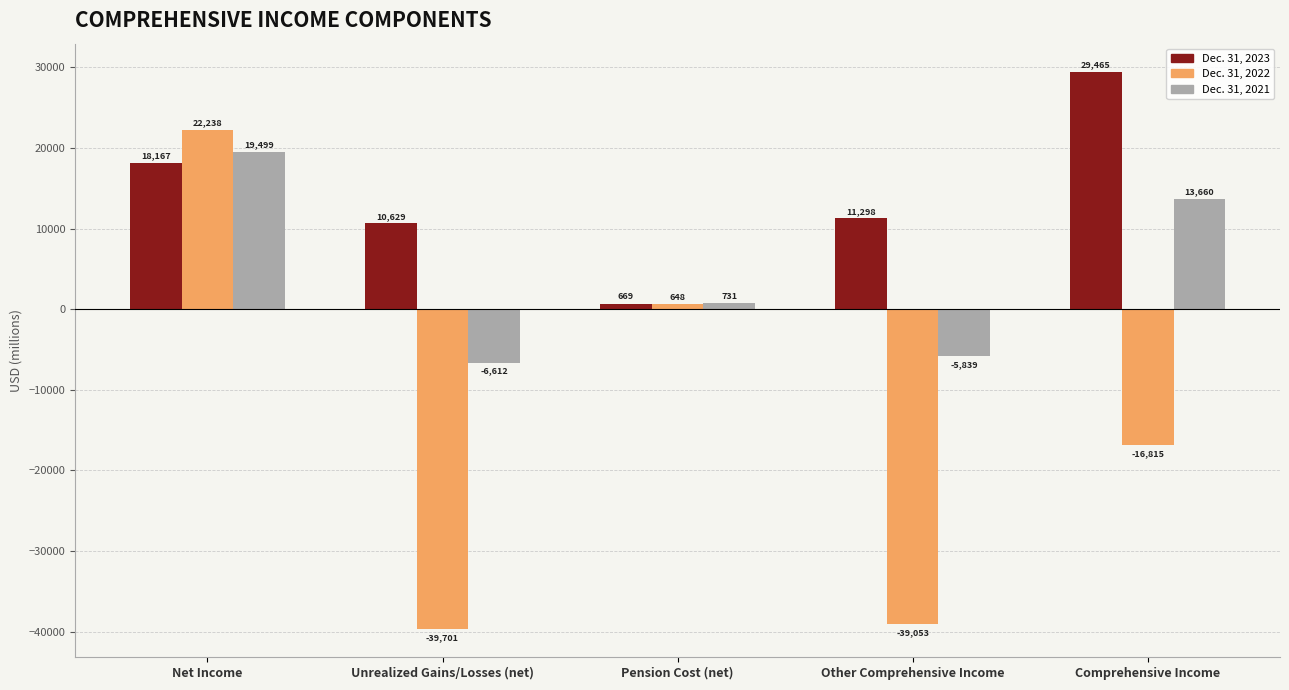

List the labels in order of Dec. 31, 2023 value, largest first.

Comprehensive Income, Net Income, Other Comprehensive Income, Unrealized Gains/Losses (net), Pension Cost (net)